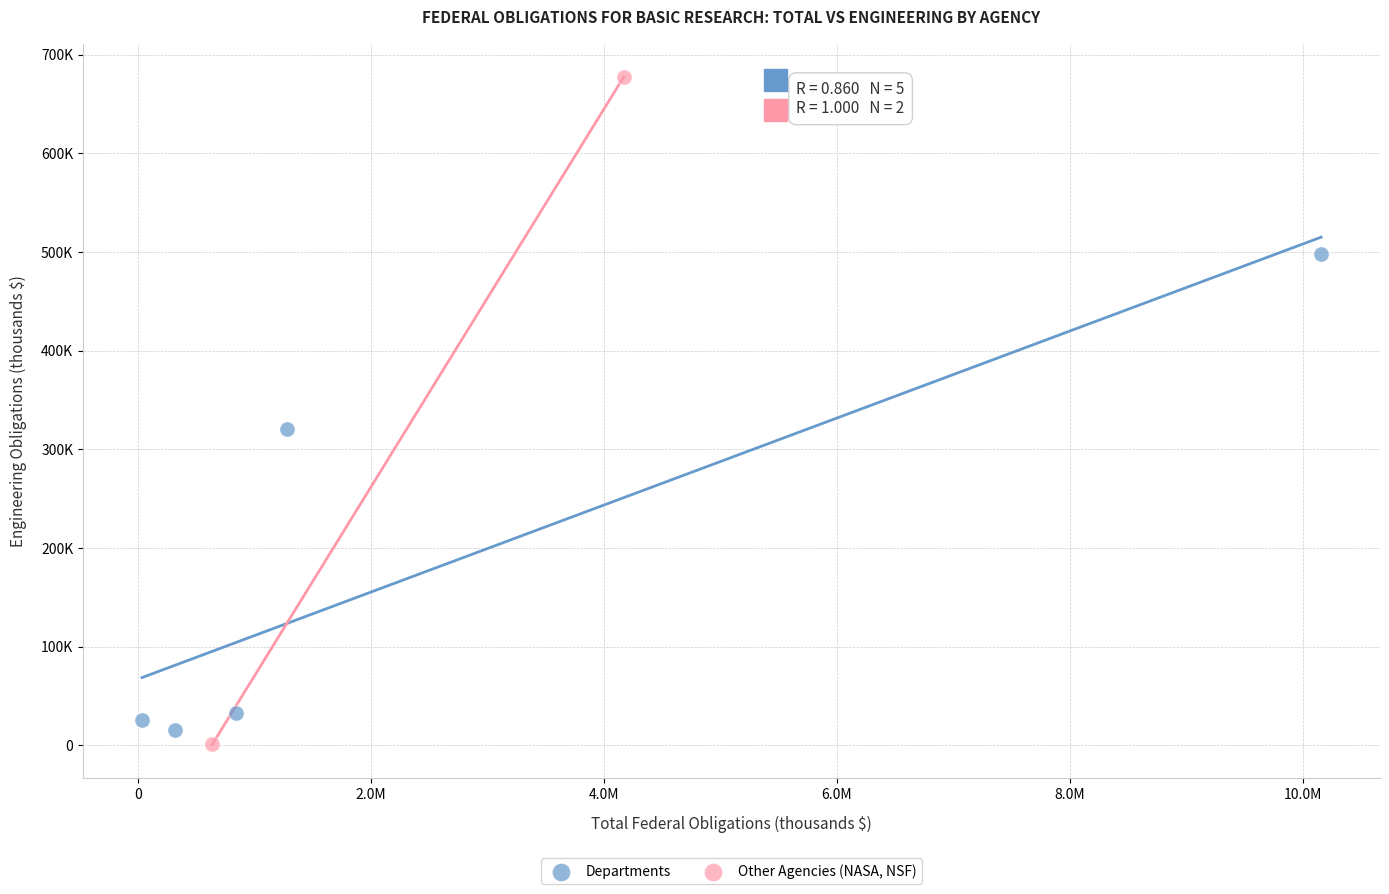

What are all the series names shown in the legend?

Departments, Other Agencies (NASA, NSF)